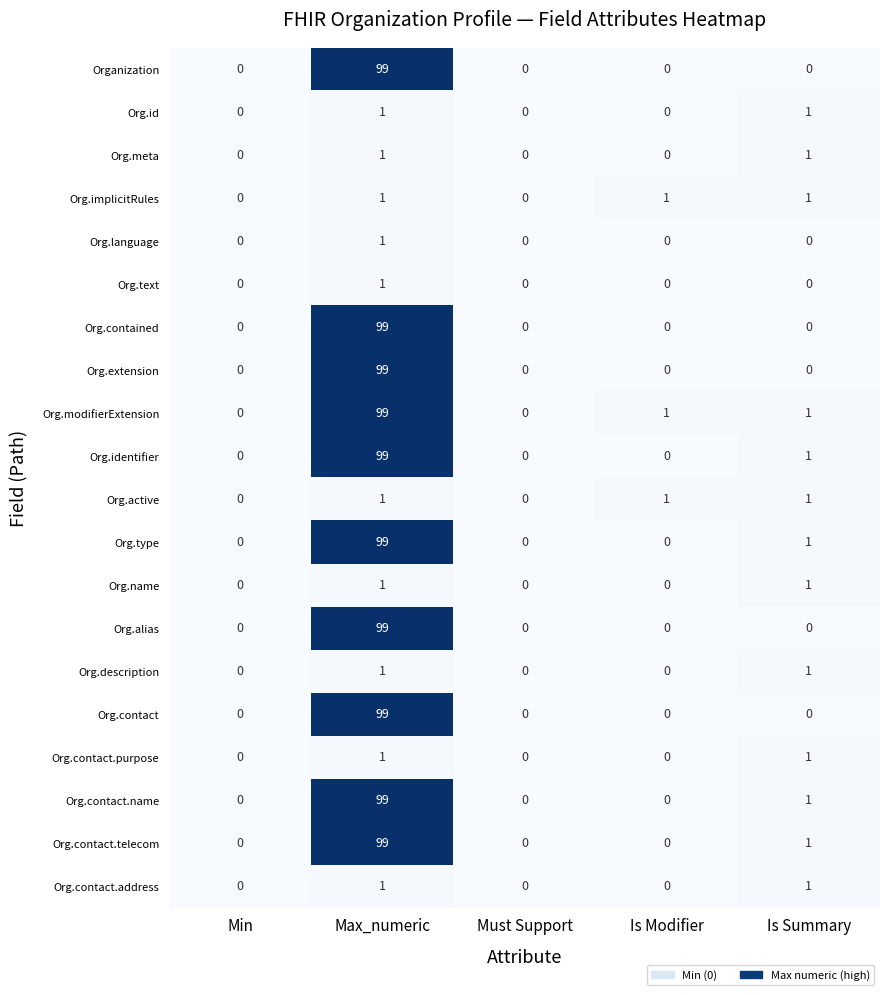

What is the sum of all Org.contact.telecom values?

100